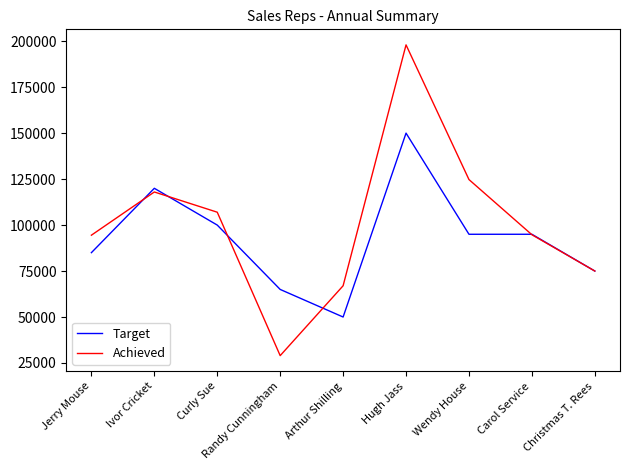

What is the difference between the maximum and minimum values in the Achieved series?

169000